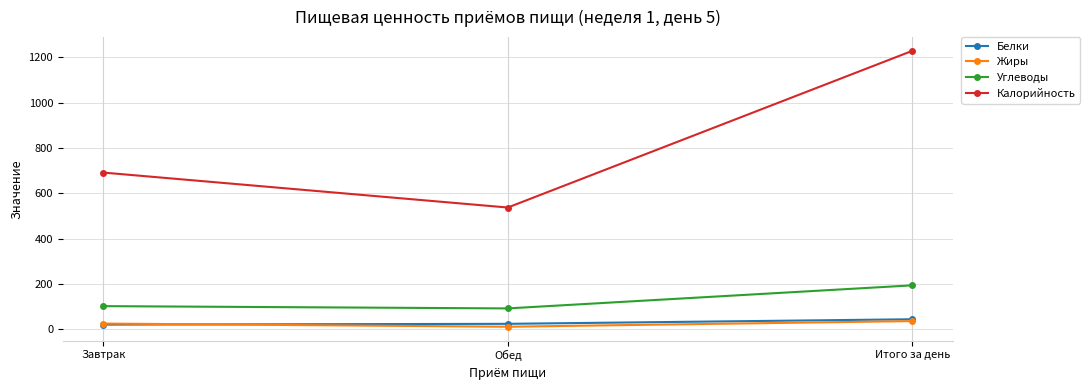

Which series has the largest range (max minus min)?

Калорийность